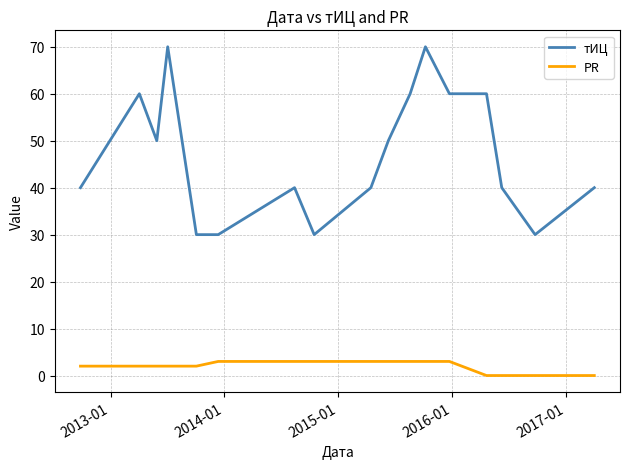

List the series in order of their peak value, lowest first.

PR, тИЦ